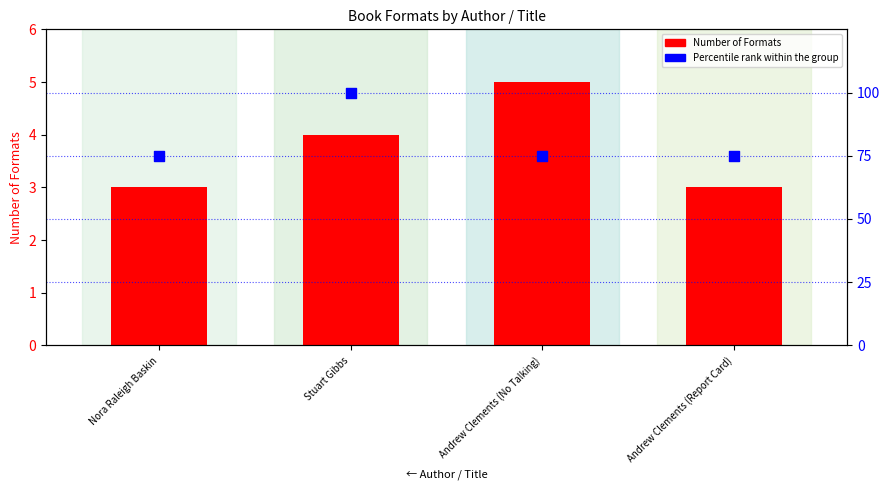

Is the value of Percentile rank within the group at Nora Raleigh Baskin greater than the value of Number of Formats at Andrew Clements (Report Card)?

Yes